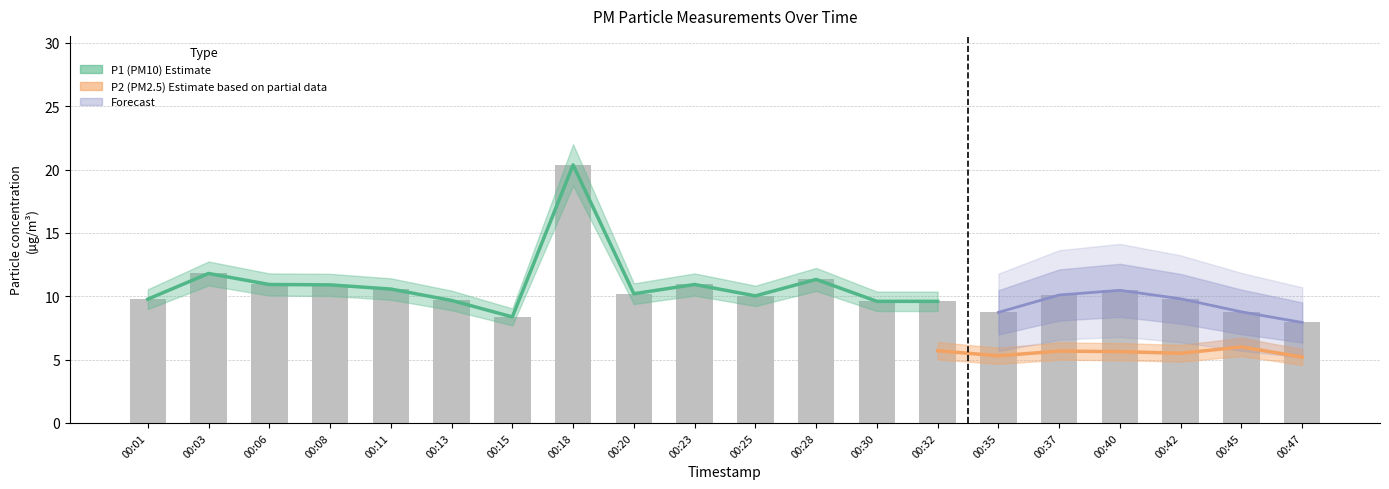

Rank the categories by value from highest to lowest.

00:18, 00:03, 00:28, 00:06, 00:23, 00:08, 00:11, 00:40, 00:20, 00:37, 00:25, 00:42, 00:01, 00:13, 00:30, 00:32, 00:45, 00:35, 00:15, 00:47